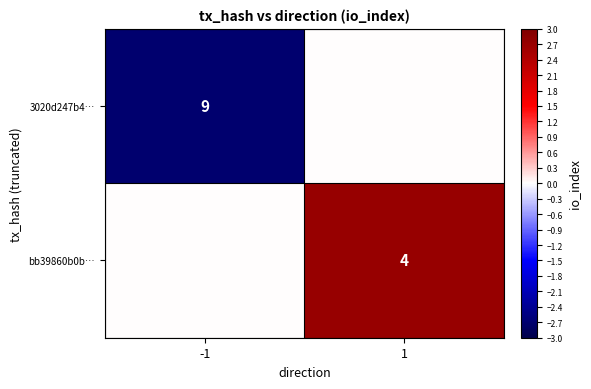

The value of 3020d247b4… at -1 is 16. True or false?

False